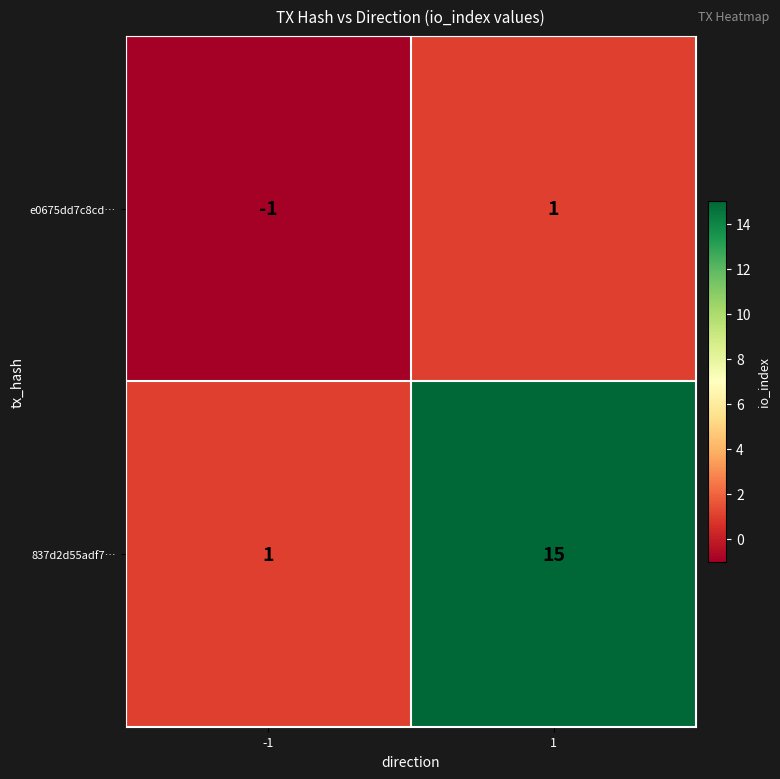

Count the number of data series in this chart.

2